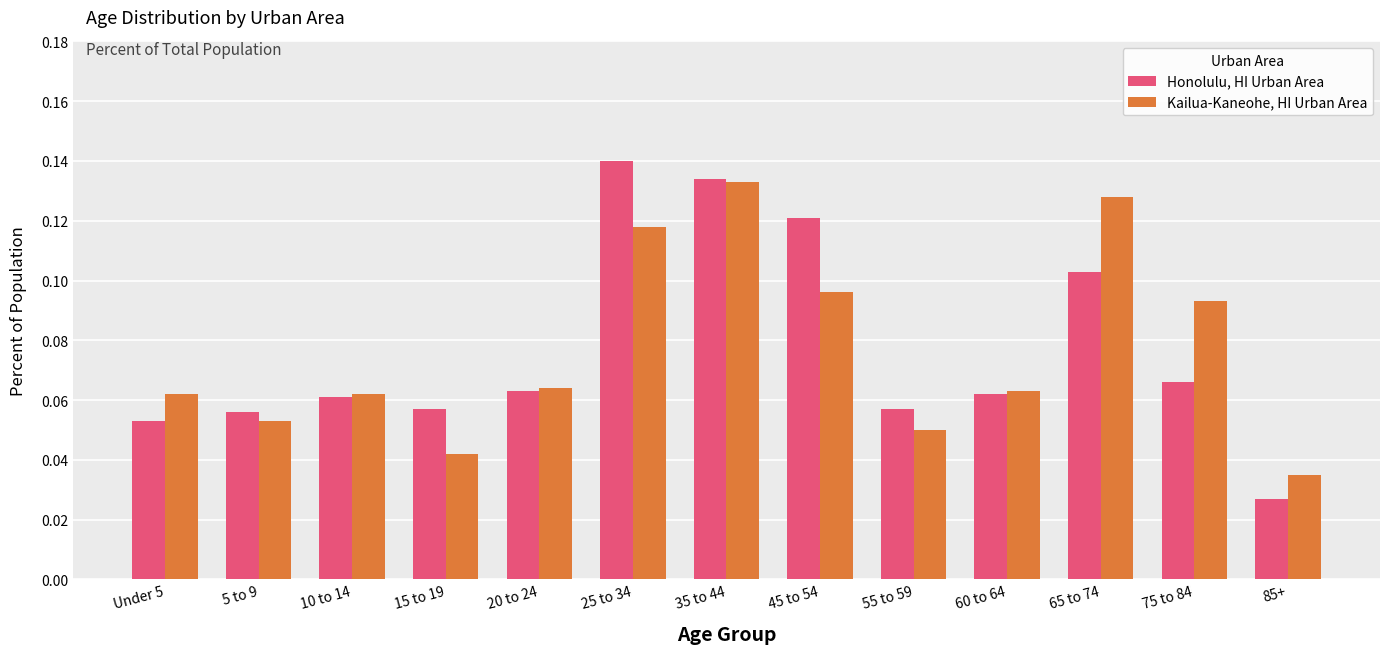

What is the label of the 2nd bar from the right?

75 to 84